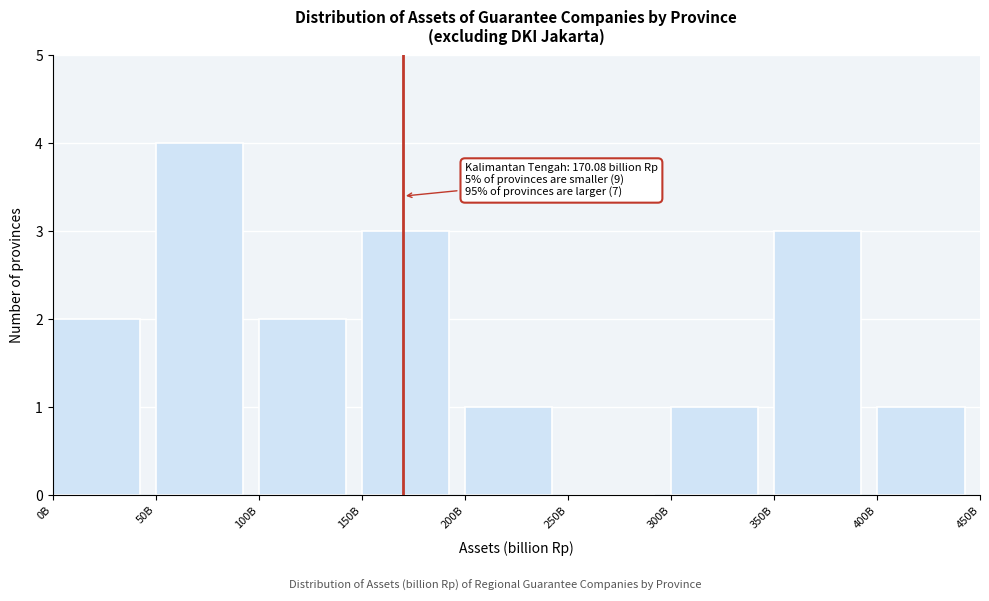

Reading left to right, list all the values displayed in this chart.

0B=2	50B=4	100B=2	150B=3	200B=1	250B=0	300B=1	350B=3	400B=1